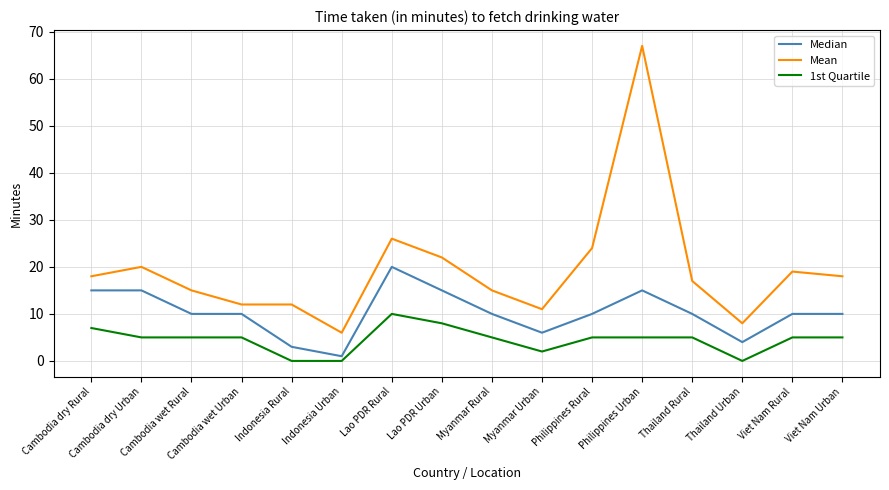

Rank the series by their maximum value, from lowest to highest.

1st Quartile, Median, Mean